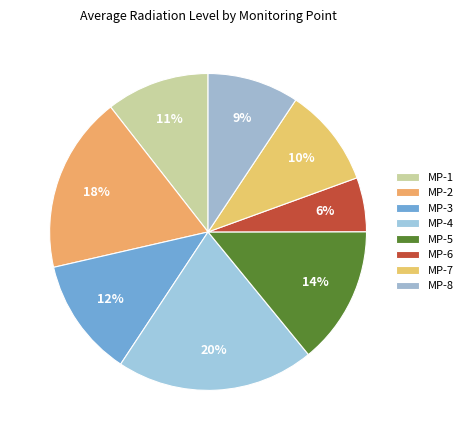

How many segments does this pie chart have?

8